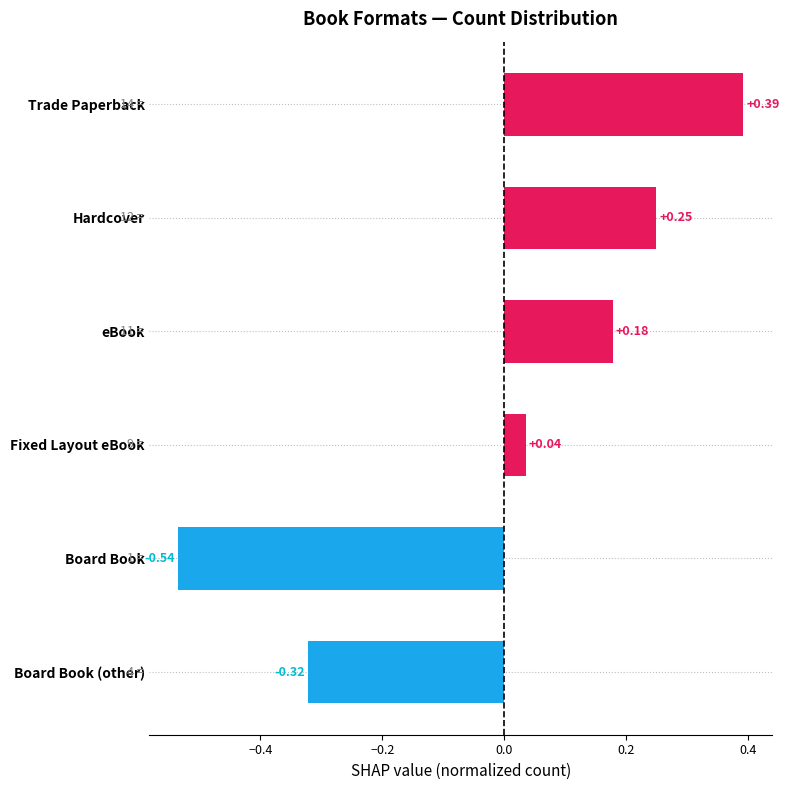

Rank the categories by value from lowest to highest.

Board Book, Board Book (other), Fixed Layout eBook, eBook, Hardcover, Trade Paperback